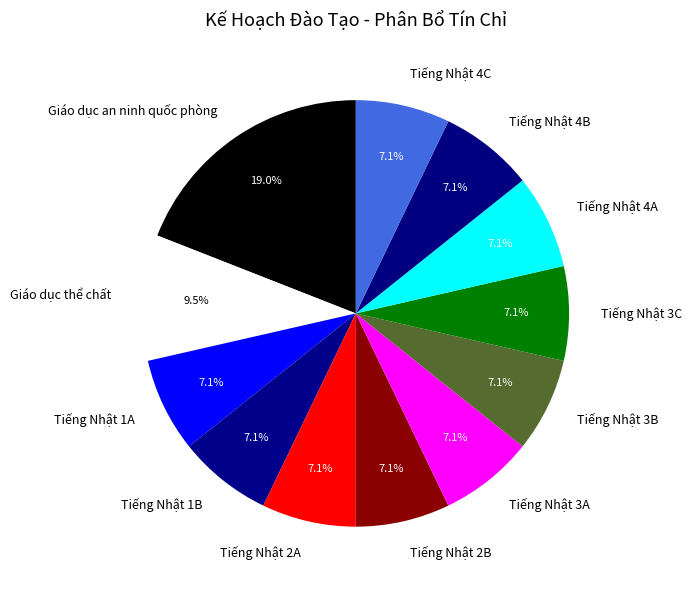

Is there any slice that represents more than half of the pie?

No